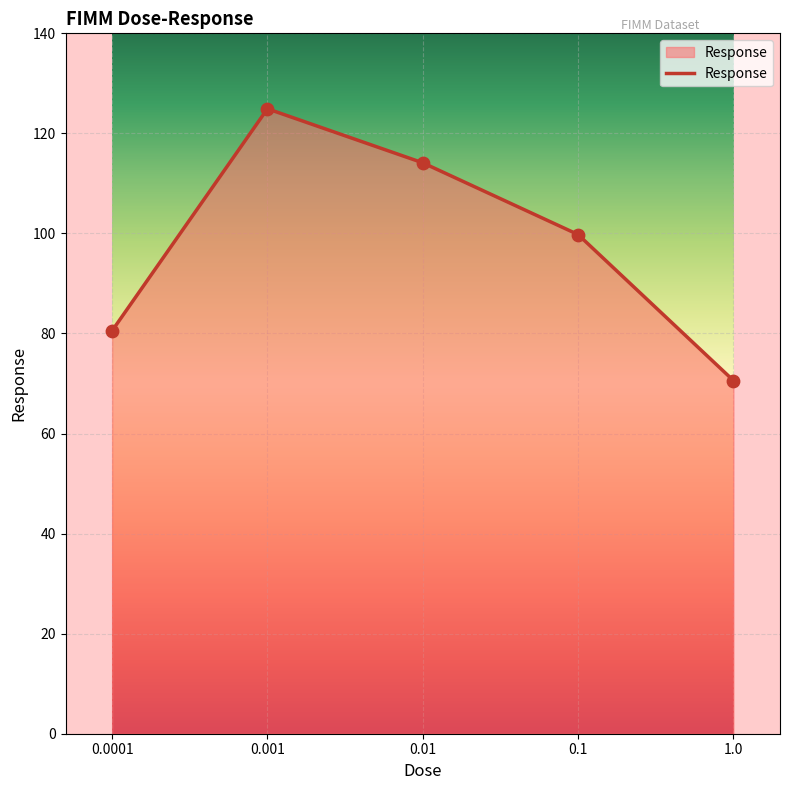

Which has a higher value, 0.001 or 1.0?

0.001